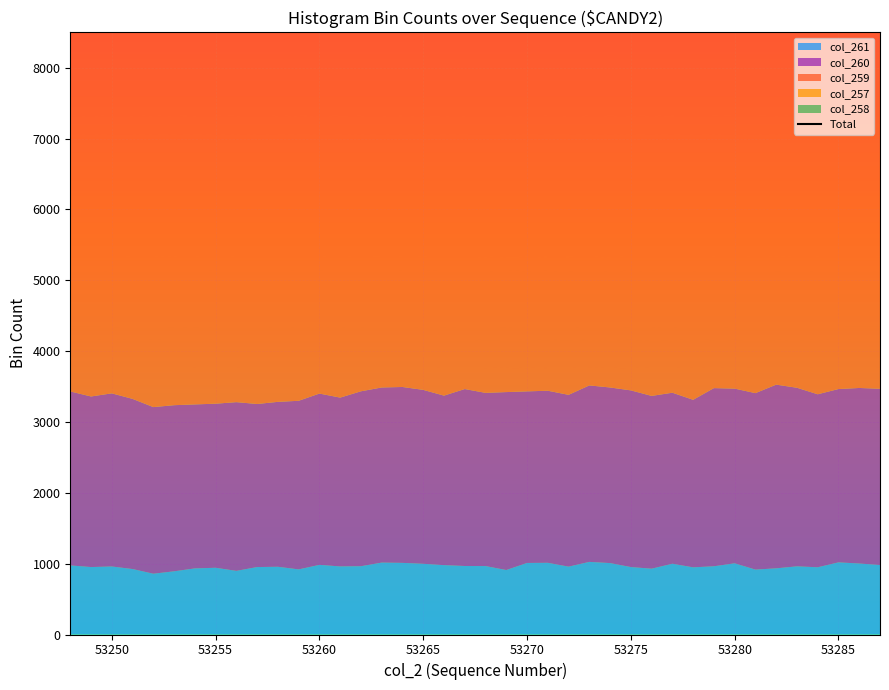

Reading right to left, extract all data points from this chart.

19035	19267	19221	19070	19091	18978	19122	19248	19224	19105	18934	18989	19093	19303	19127	19066	19088	19051	19063	19088	19318	19156	18981	19287	19246	19075	19027	19062	18960	18977	18909	18776	18835	18822	18928	18965	18972	19049	19158	19129